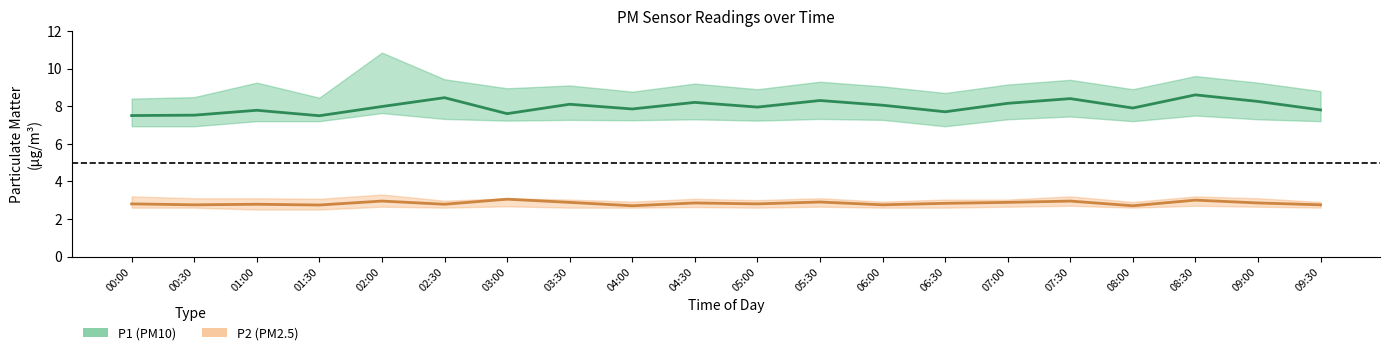

What is the label of the 19th point from the right?

00:30